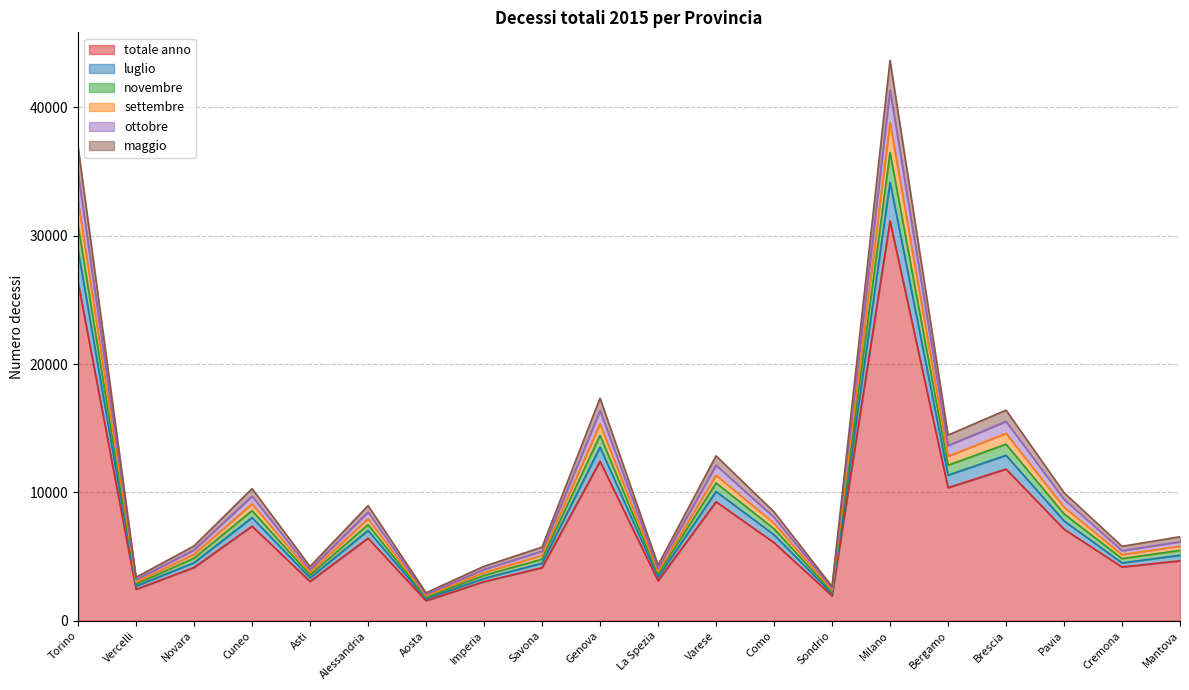

At which label does luglio reach its peak?

Milano